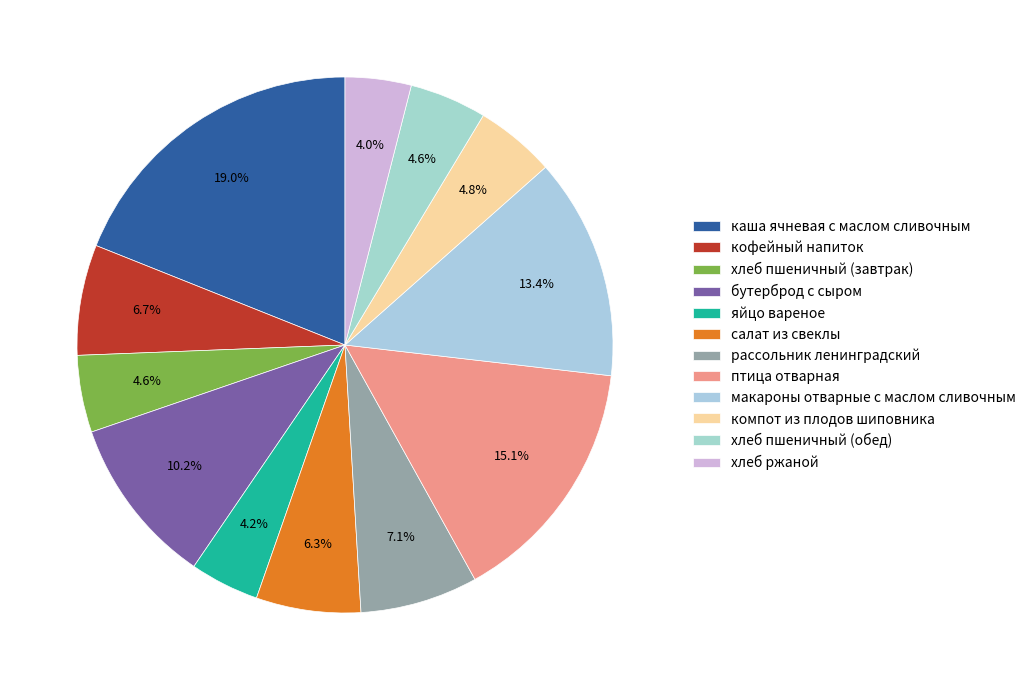

What is the change in value from салат из свеклы to птица отварная?

+132.8